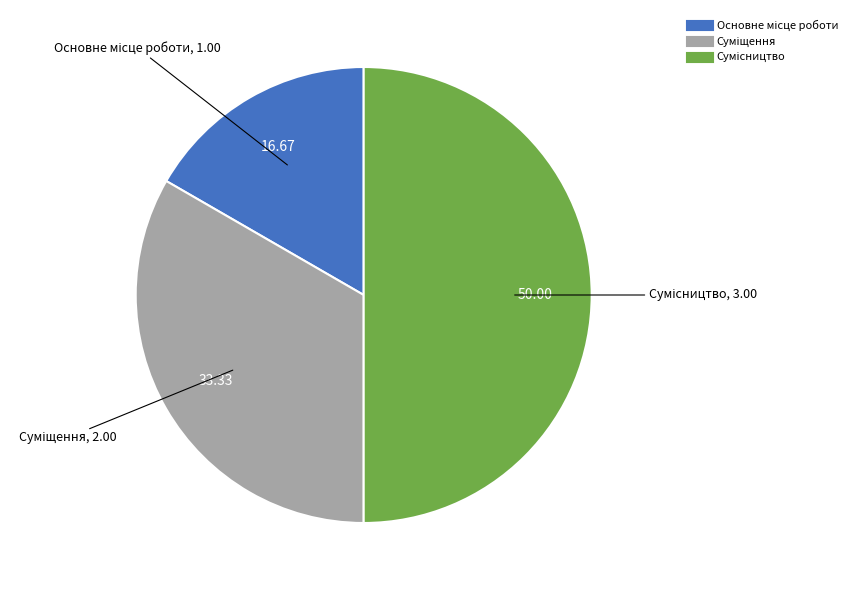

Which slice is the smallest?

Основне місце роботи